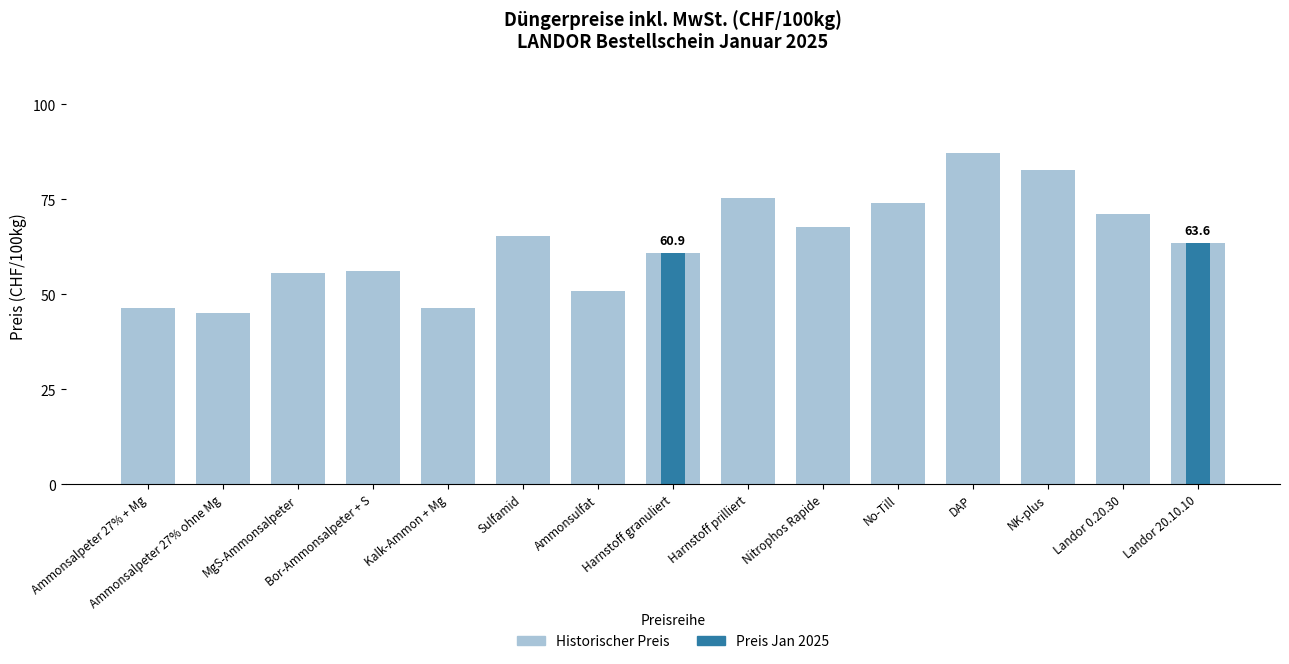

What is the value of the Preis 2025 bar at the 3rd from the left?

55.7